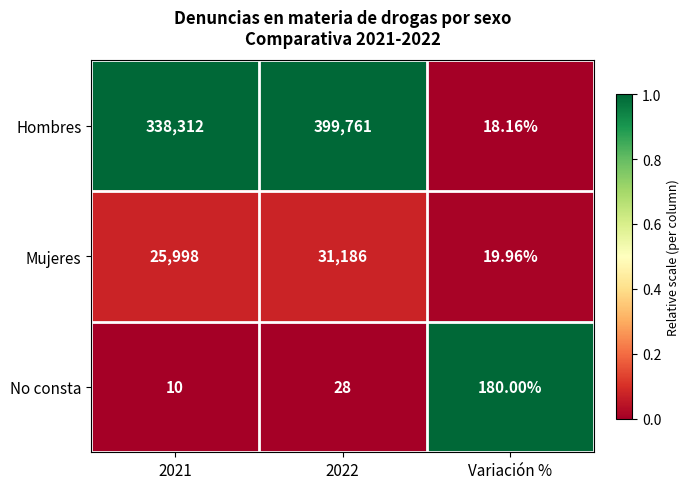

Which series changed the most between 2021 and Variación %?

Hombres